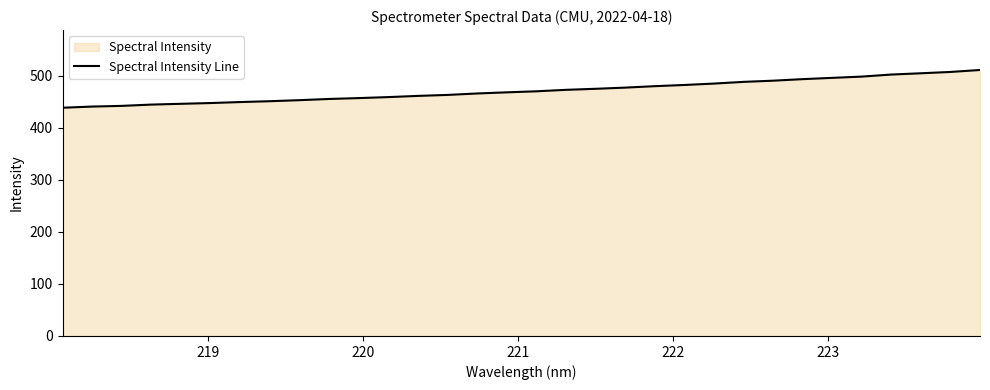

What is the greatest value displayed?

511.5